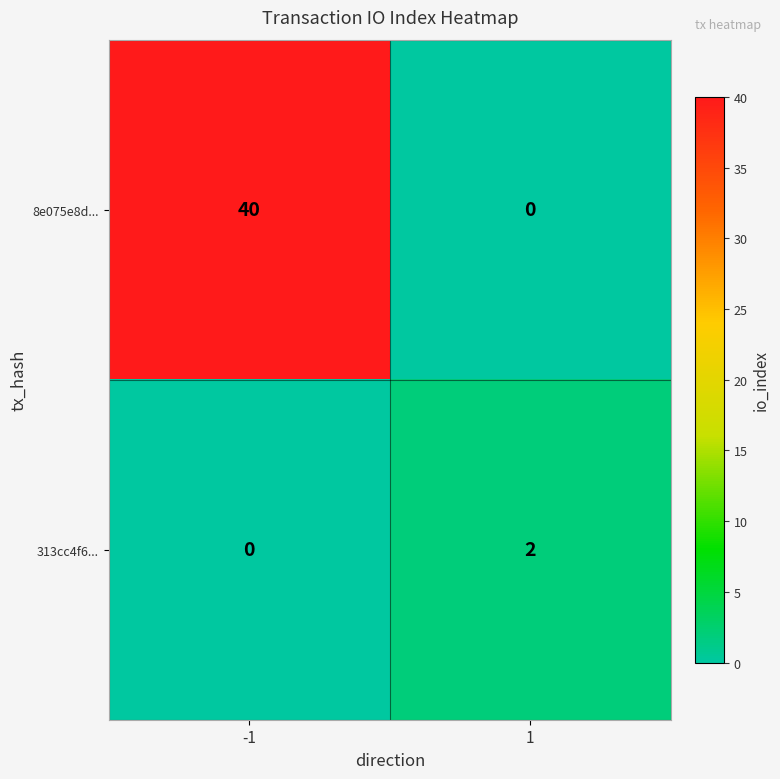

How many values in the 313cc4f6... series are below 2?

1